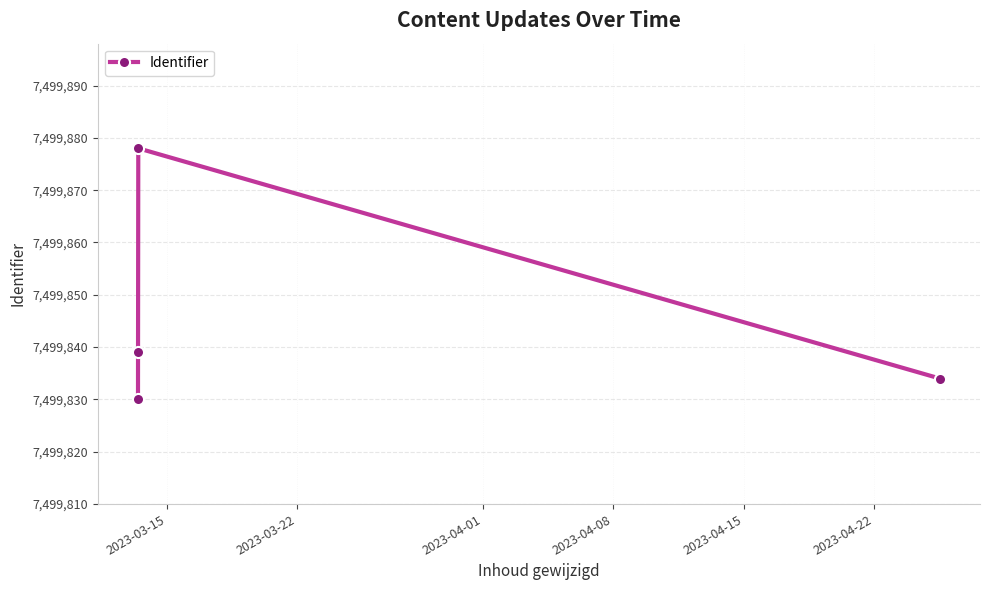

What is the average value?

7499845